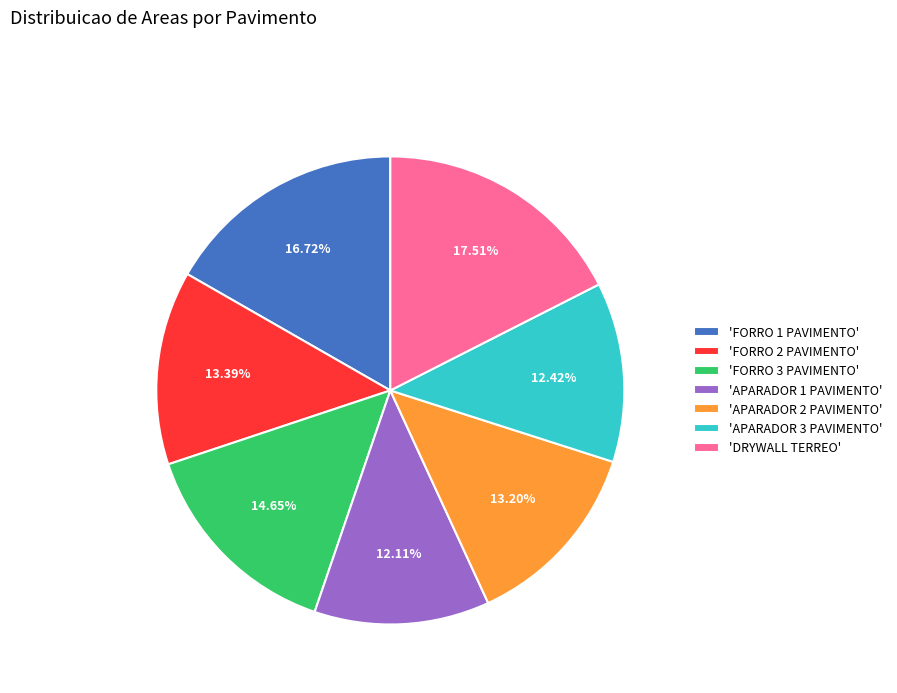

How many slices are in this pie chart?

7